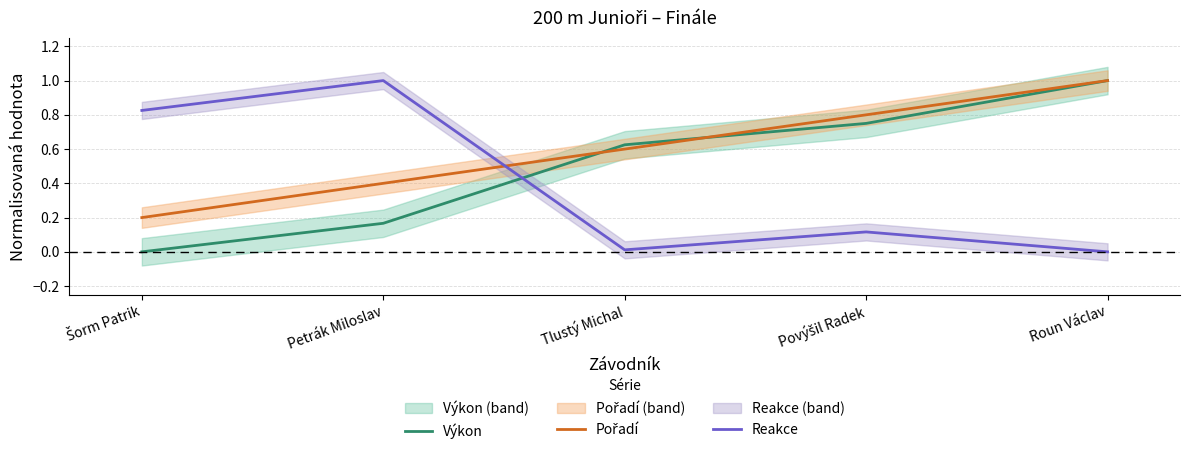

What is the label of the 1st point from the left?

Šorm Patrik